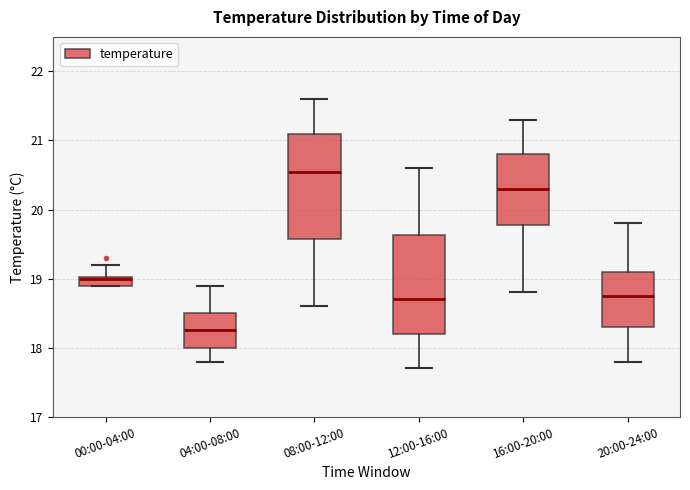

Where does the lower whisker of the box for 08:00-12:00 end on the y-axis? The values are not printed on the chart, so give them approximately, as read against the axis.

18.6